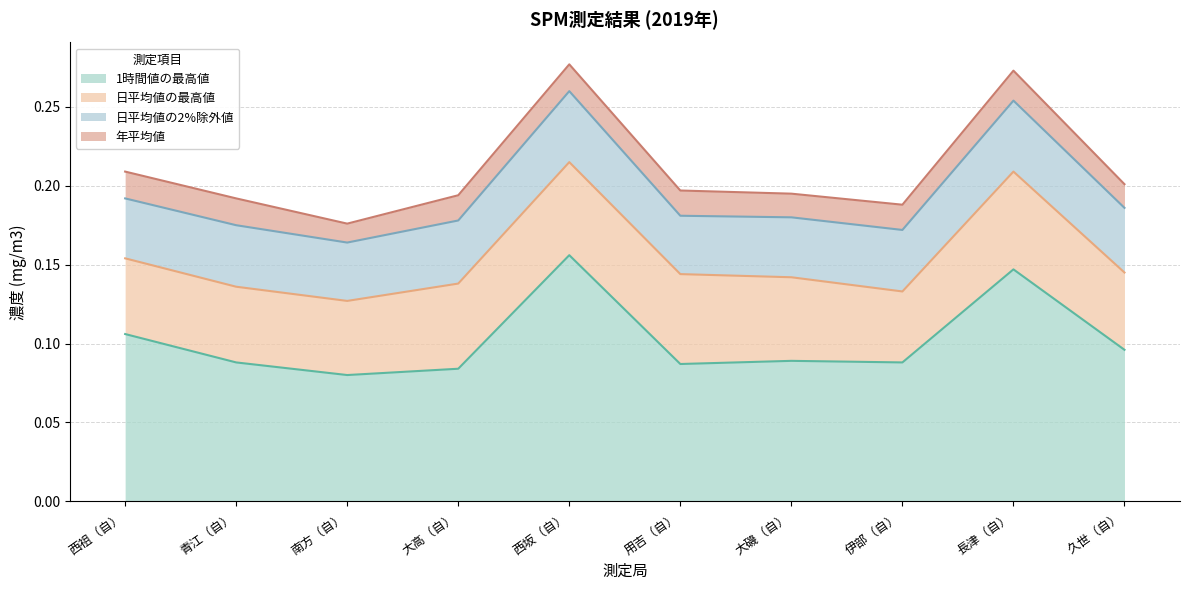

At 久世（自）, list the series in order from smallest to largest.

年平均値, 日平均値の2%除外値, 日平均値の最高値, 1時間値の最高値